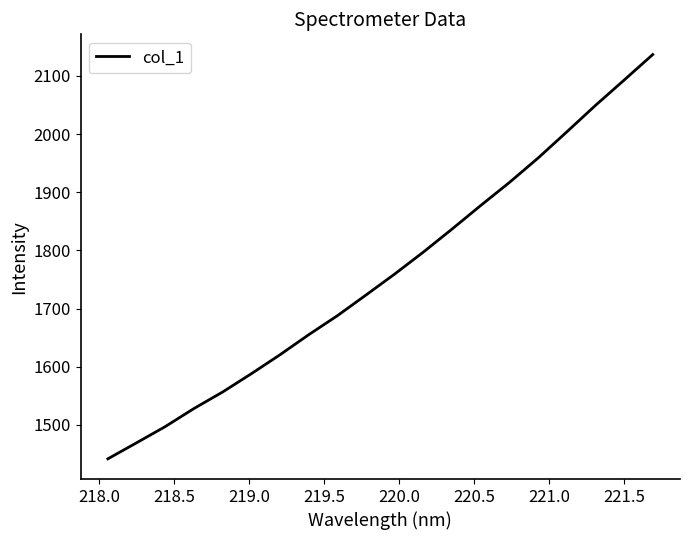

What is the difference between the maximum and minimum values?

695.3